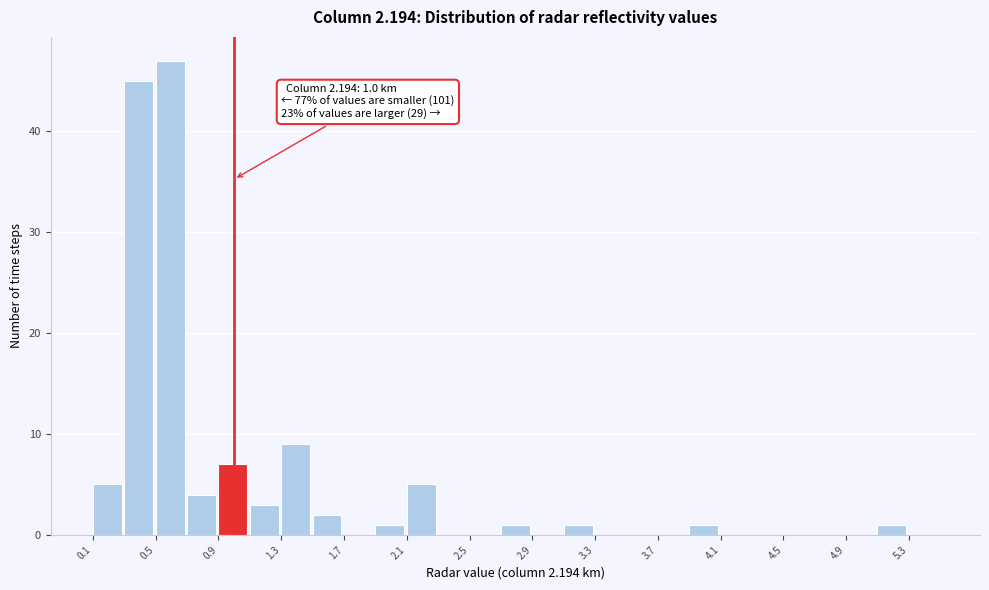

Over which range of the x-axis is the bar tallest?

0.5 to 0.7